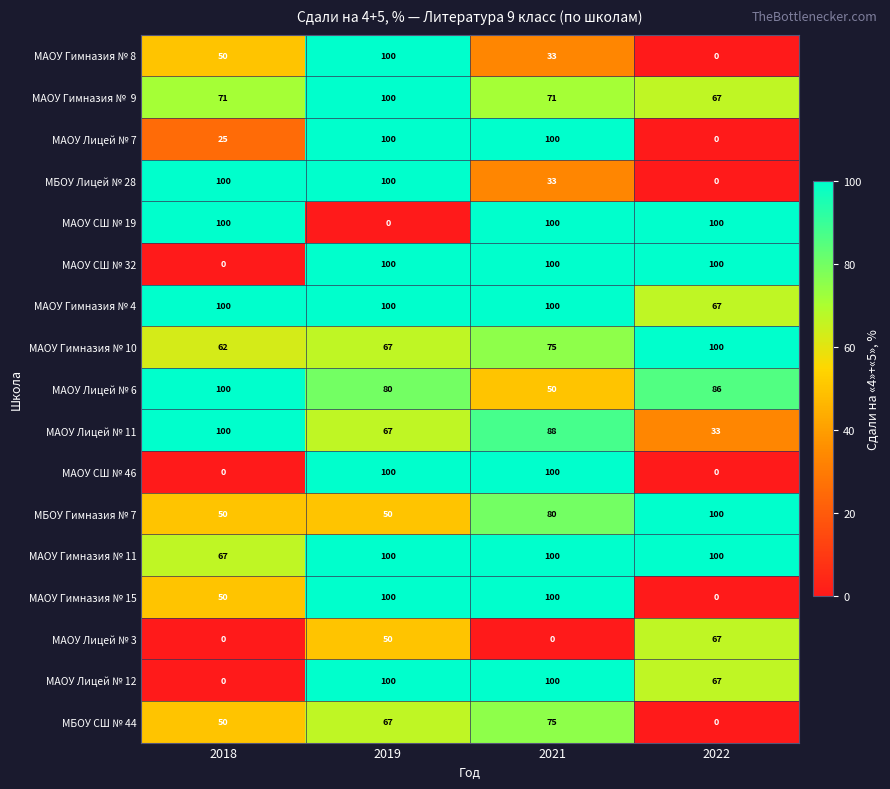

List the labels in order of МАОУ Лицей № 11 value, largest first.

2018, 2021, 2019, 2022